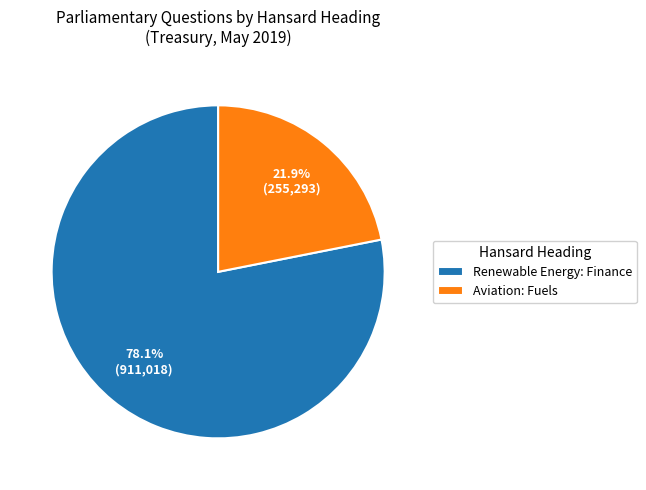

Count the number of slices in the pie.

2